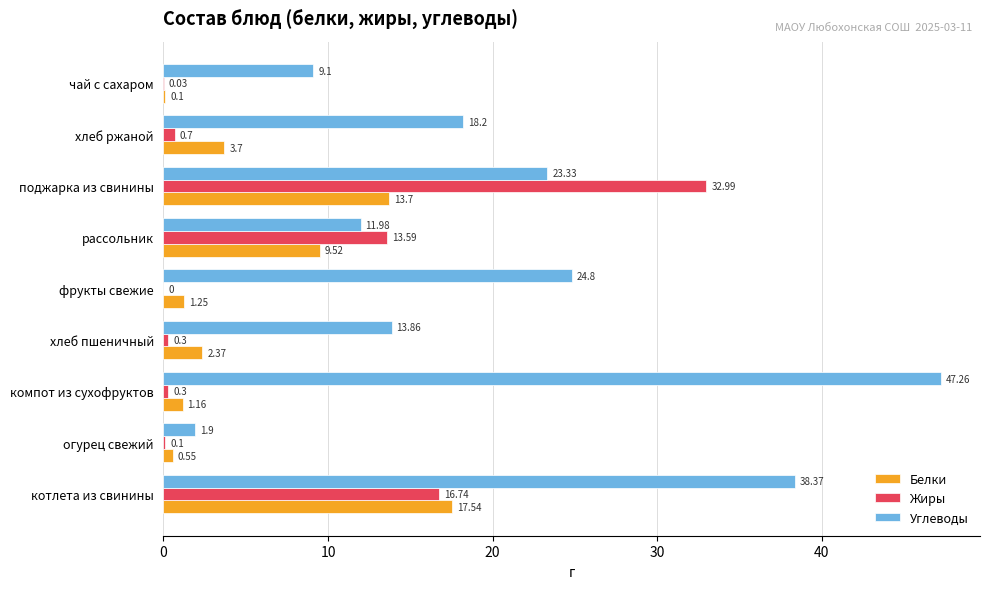

Which series changed the most between компот из сухофруктов and хлеб ржаной?

Углеводы